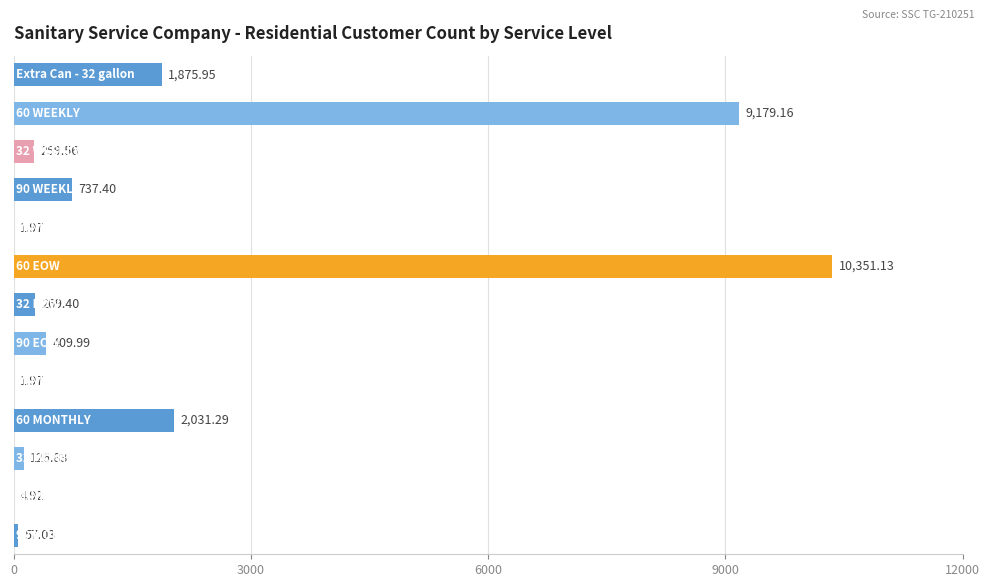

What is the sum of all values?

25306.6